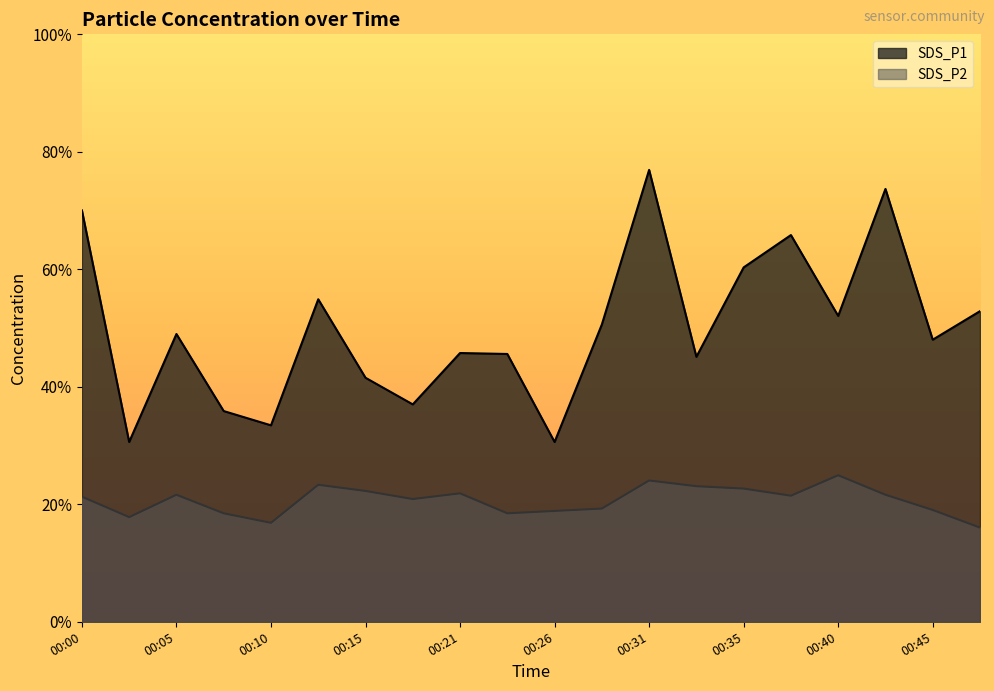

List the labels in order of SDS_P1 value, smallest first.

00:03, 00:26, 00:10, 00:08, 00:18, 00:15, 00:33, 00:23, 00:21, 00:45, 00:05, 00:28, 00:40, 00:48, 00:13, 00:35, 00:38, 00:00, 00:43, 00:31